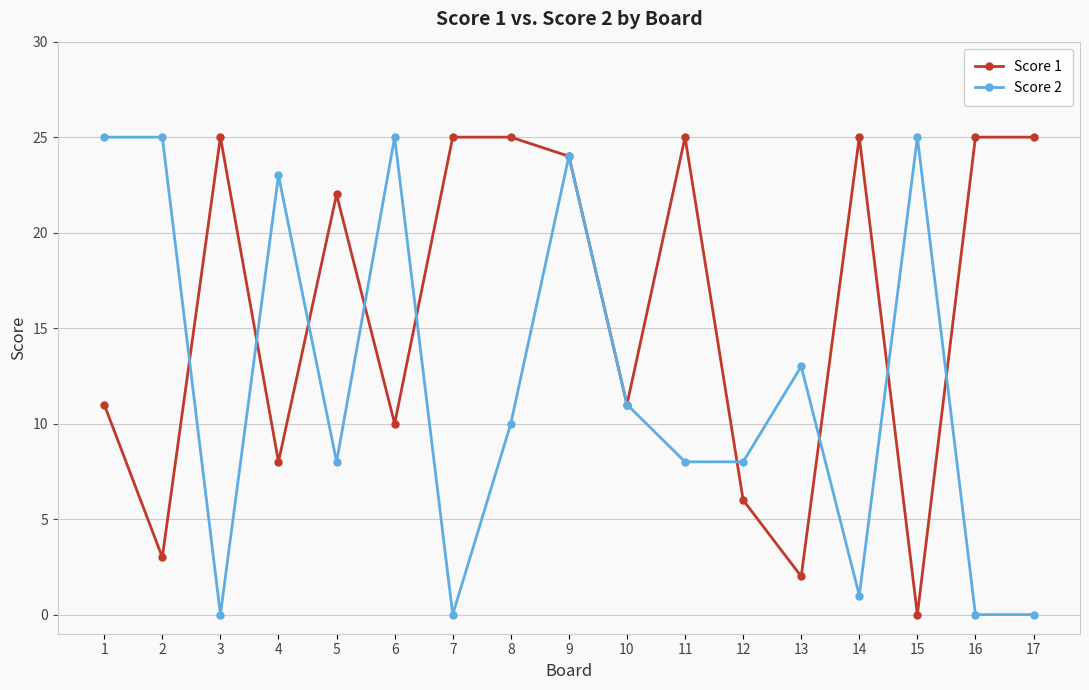

True or false: Score 1 has more than 0 points higher than both neighbors.

True